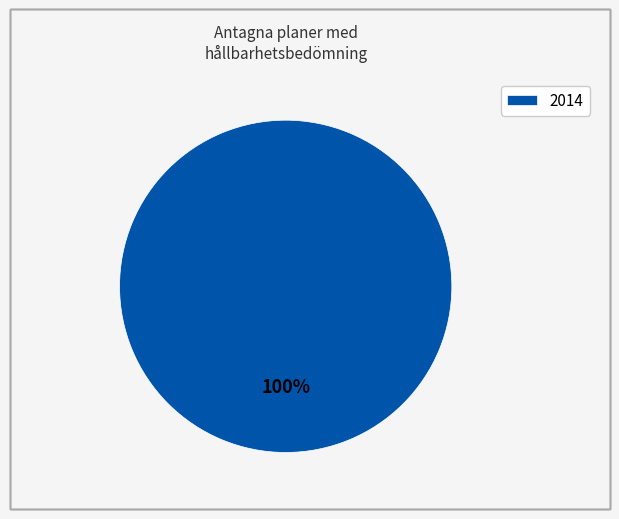

Rank the categories by value from lowest to highest.

2014